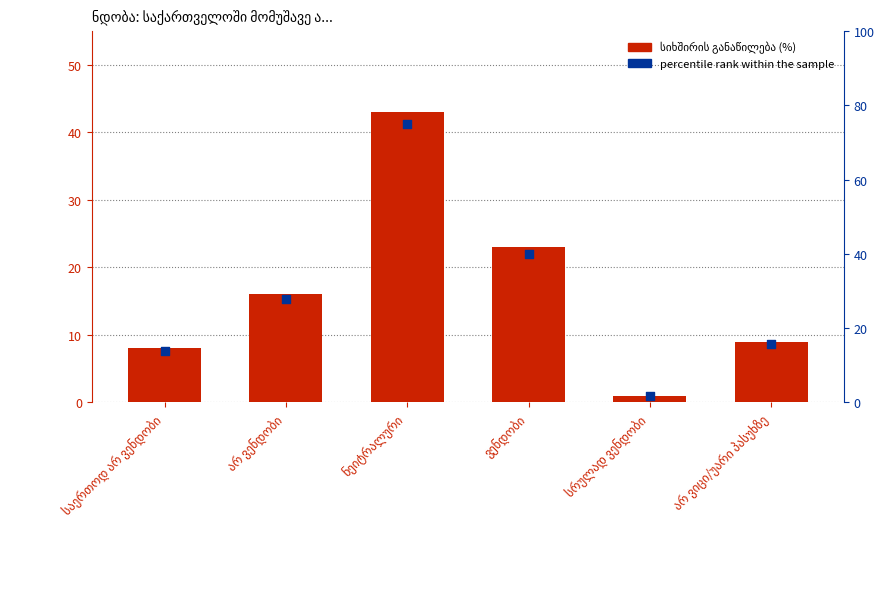

Which series contains the highest Y value?

percentile rank within the sample